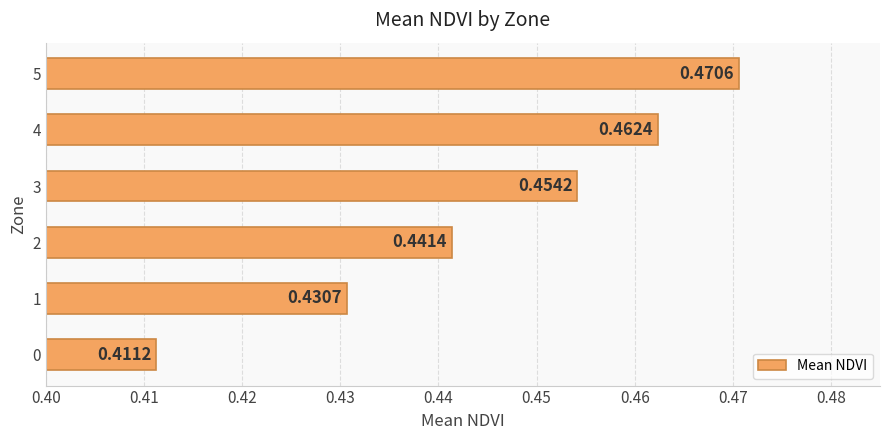

Between 2 and 4, which is larger?

4